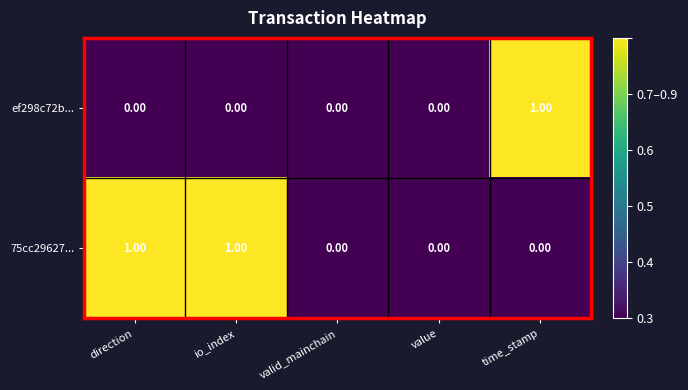

Which series changed the most between direction and value?

75cc29627...